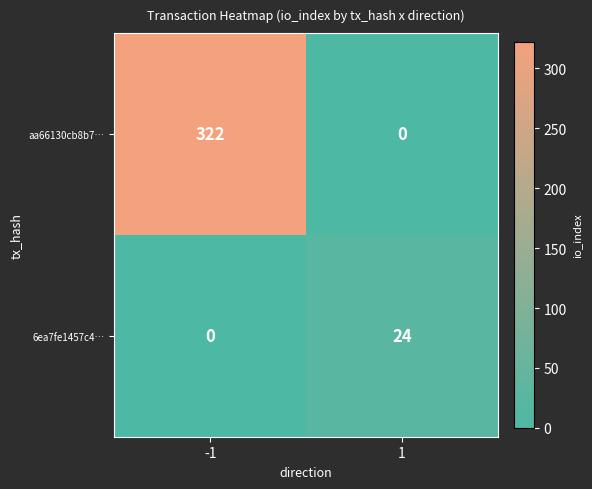

Which series has the largest total across all categories?

aa66130cb8b7…